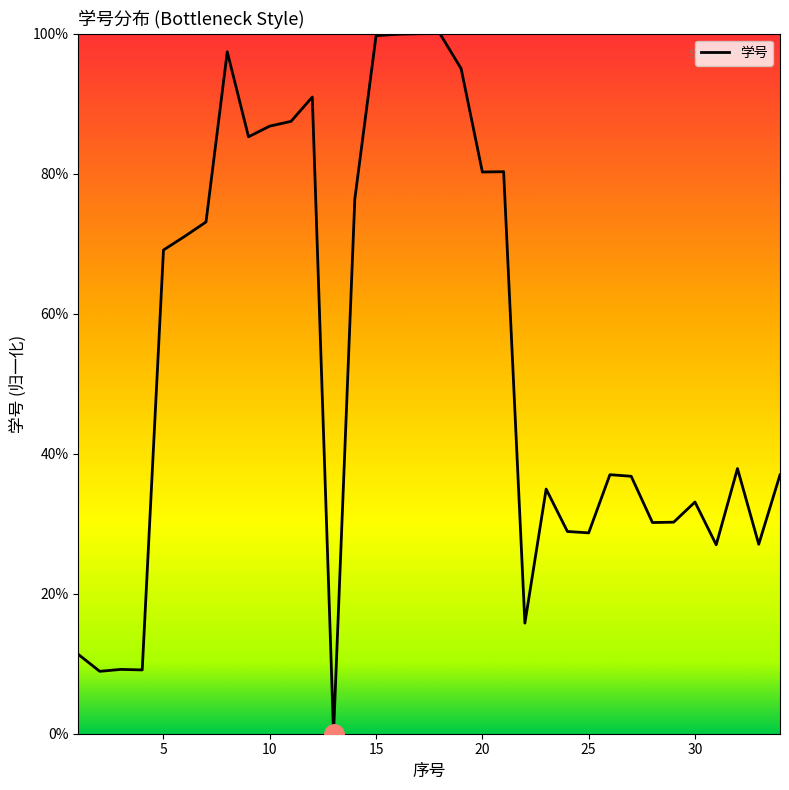

Does the chart display data point markers on the line(s)?

No